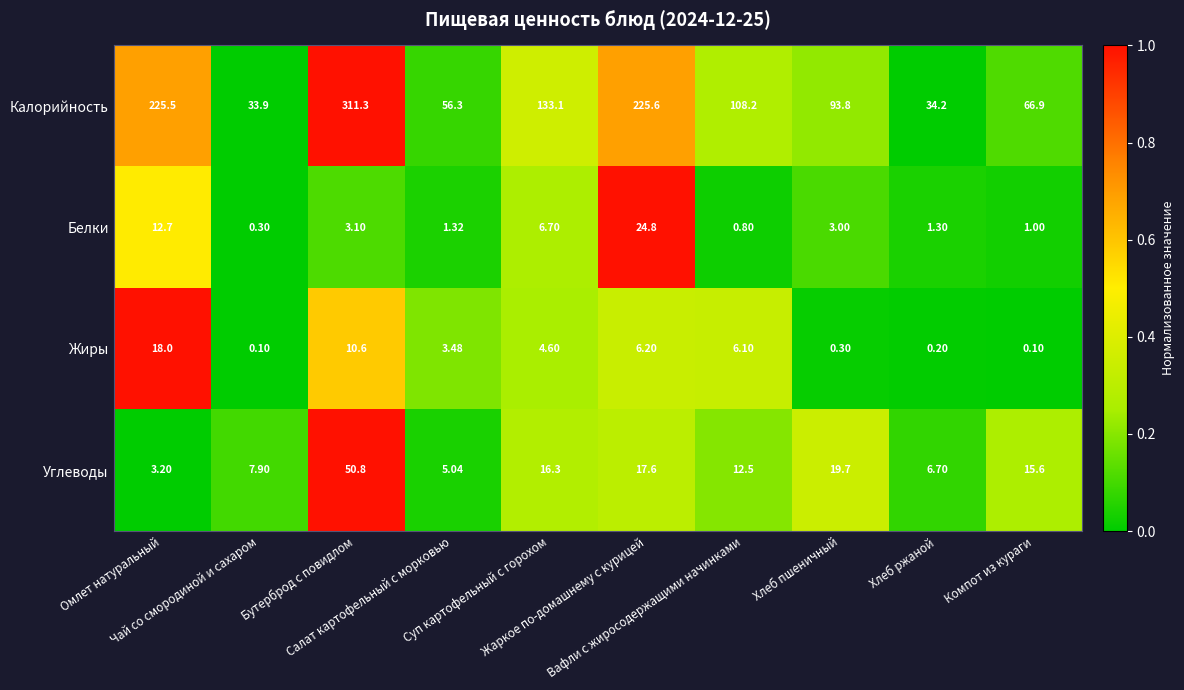

List the series in order of their peak value, lowest first.

Жиры, Белки, Углеводы, Калорийность